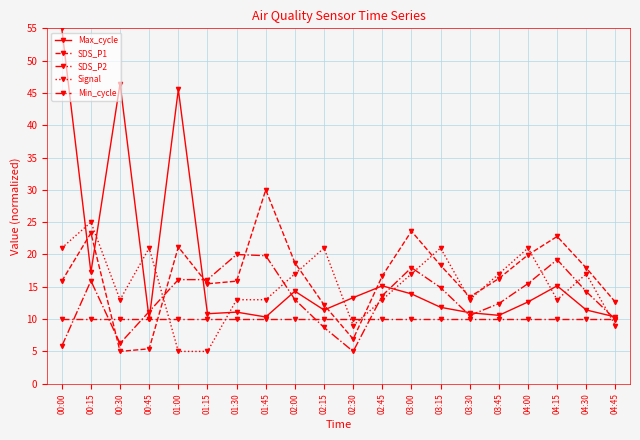

At which category is the sum across all series the highest?

00:00